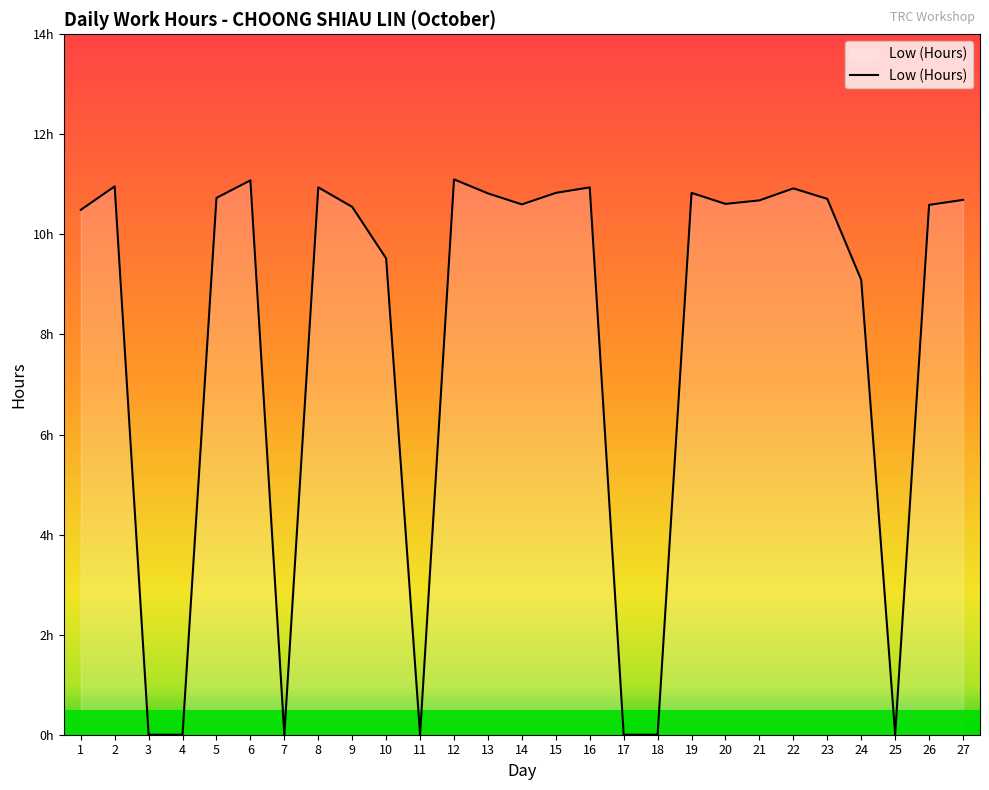

The chart shows a value of 11.0 at 2. True or false?

True